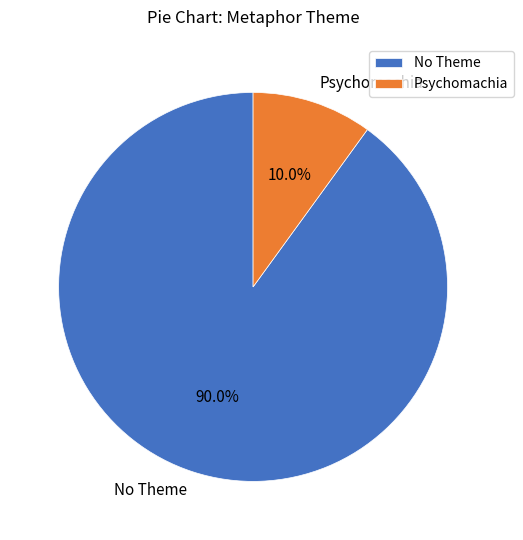

How many segments does this pie chart have?

2